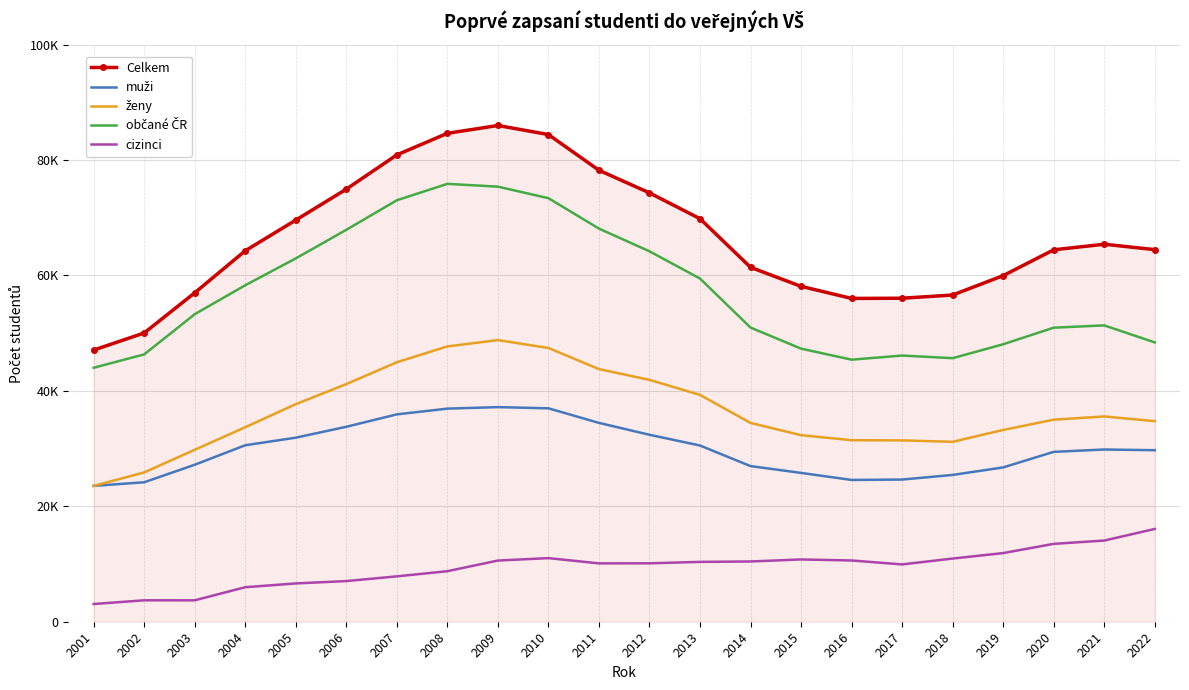

What is the difference between the second highest and minimum values in the občané ČR series?

31383